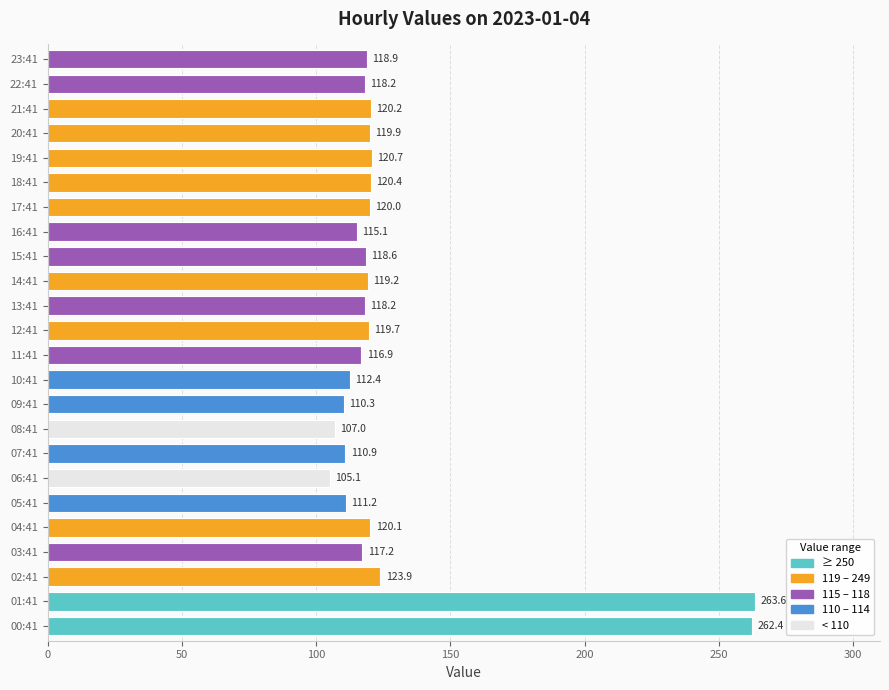

Which label corresponds to the smallest value in the chart?

06:41